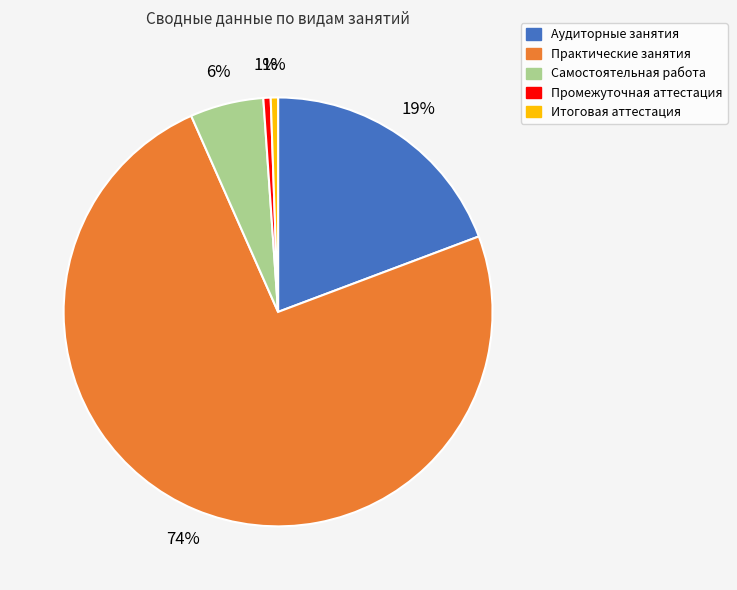

Which category has the biggest portion of the pie?

Практические занятия